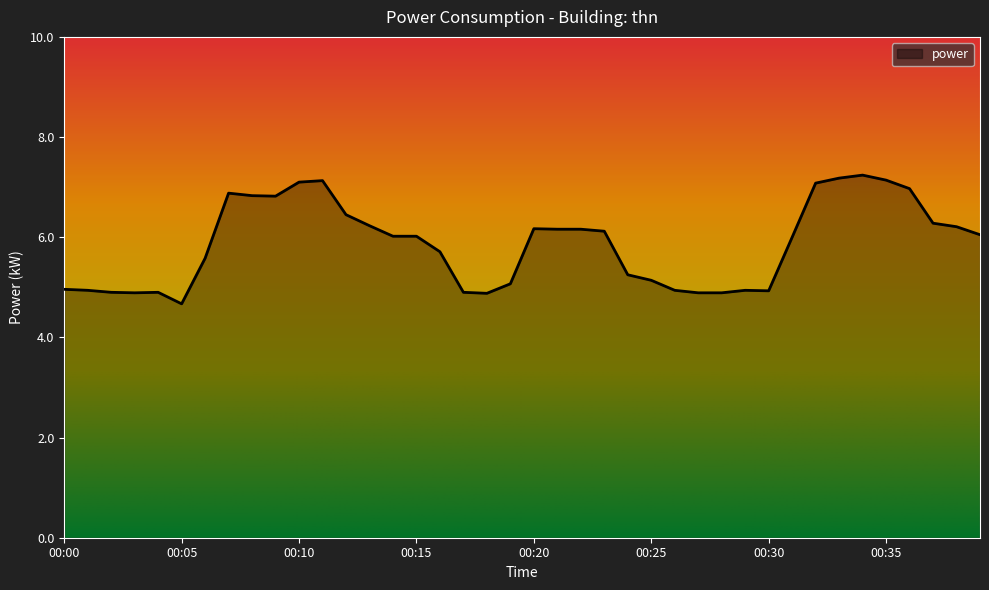

What is the difference between the maximum and minimum values?

2.6